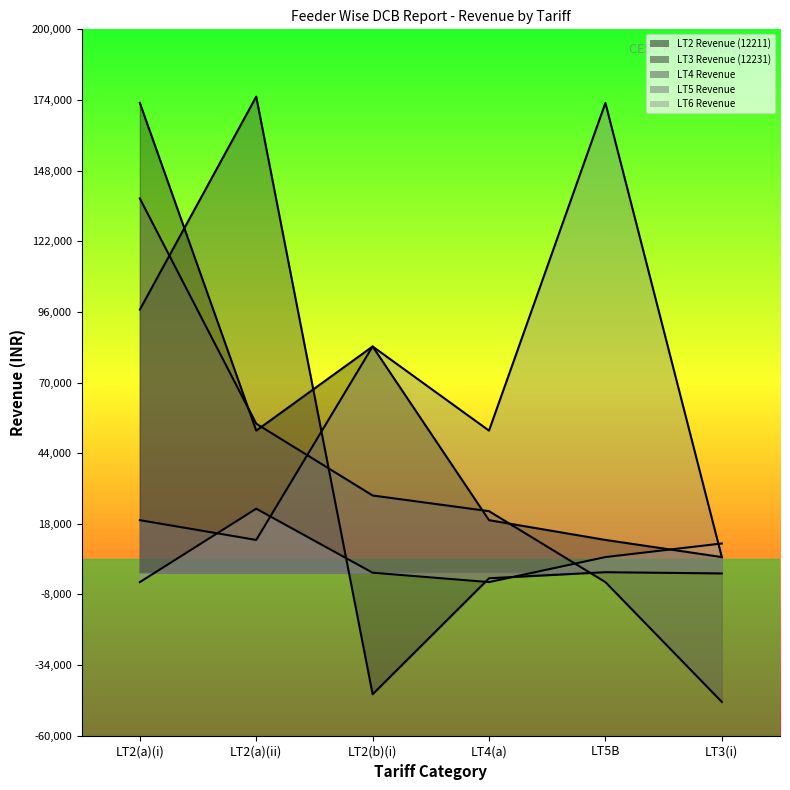

What is the difference between the maximum and minimum values in the LT2 Revenue (12211) series?

167166.0